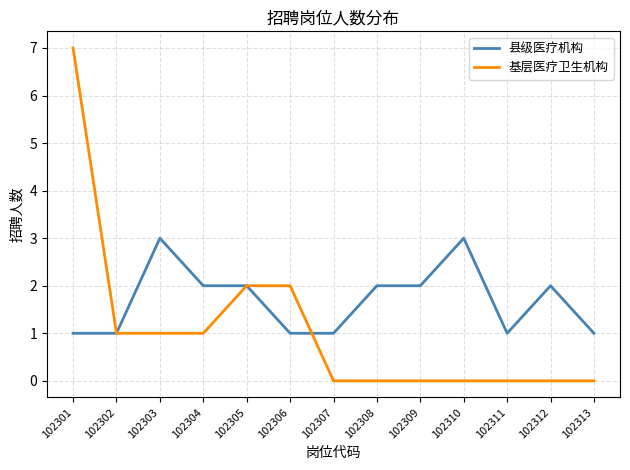

Reading right to left, list all the values displayed in this chart.

县级医疗机构: 1	2	1	3	2	2	1	1	2	2	3	1	1
基层医疗卫生机构: 0	0	0	0	0	0	0	2	2	1	1	1	7